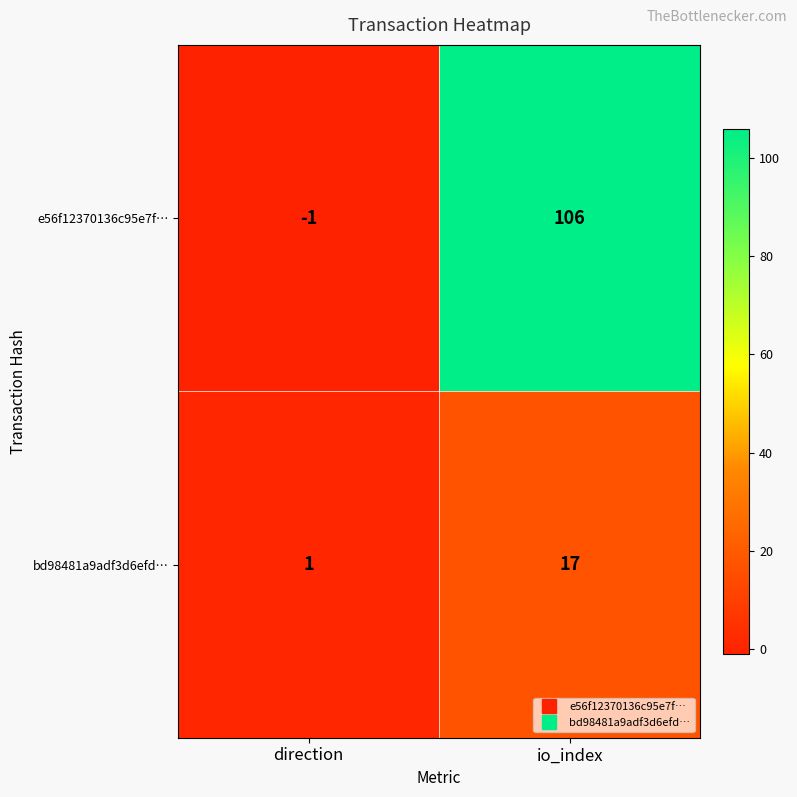

How many distinct data groups are displayed?

2